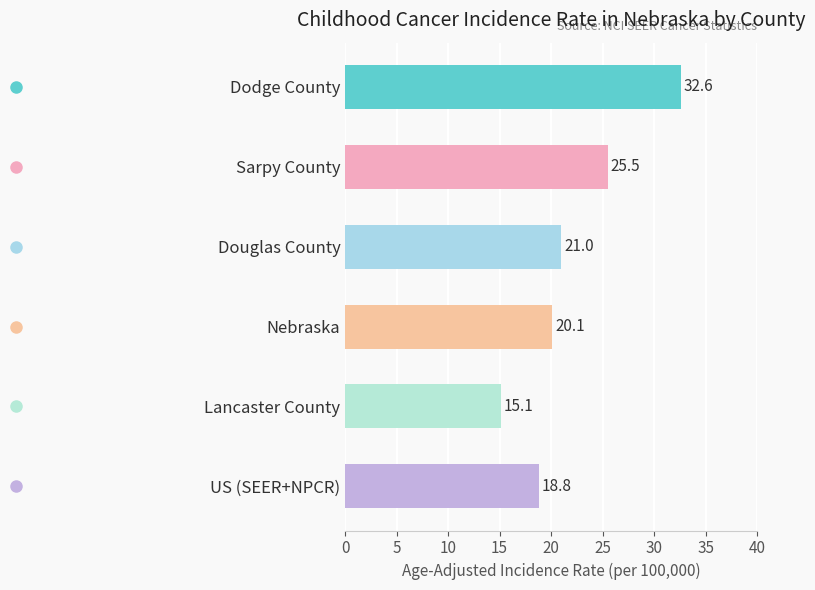

What is the sum of all values?

133.1